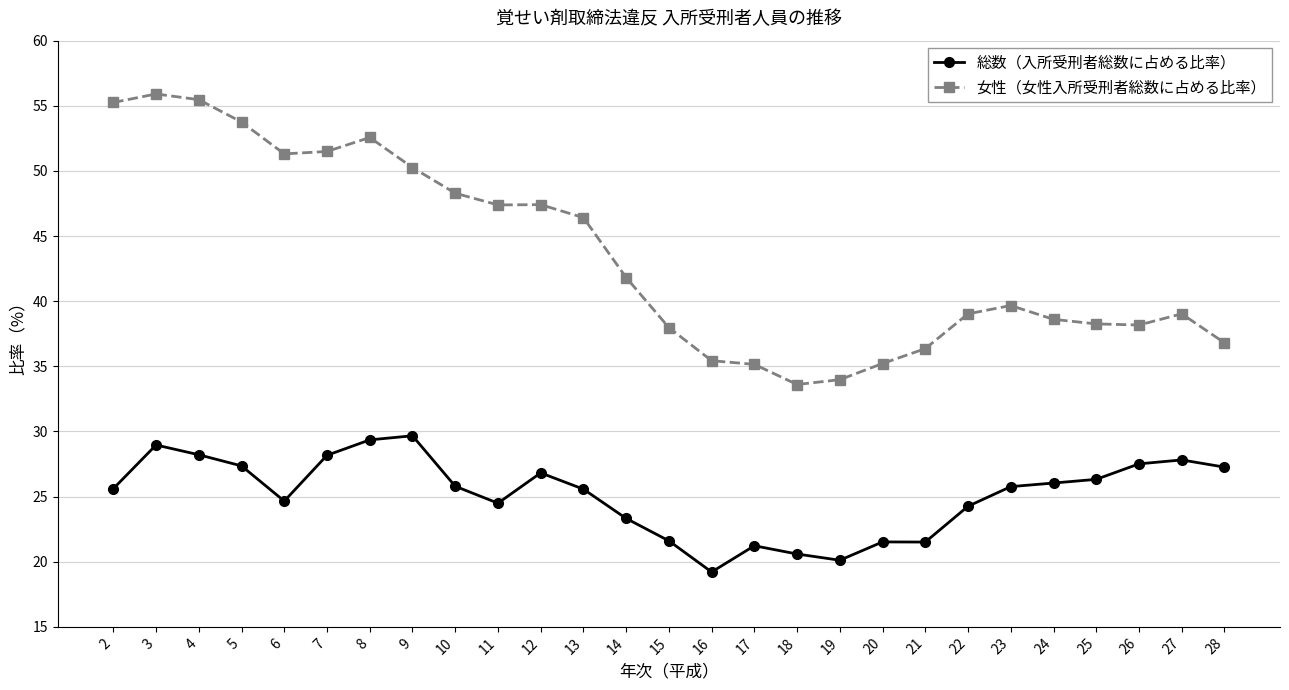

Between 5 and 12, which series saw the biggest shift?

女性（女性入所受刑者総数に占める比率）